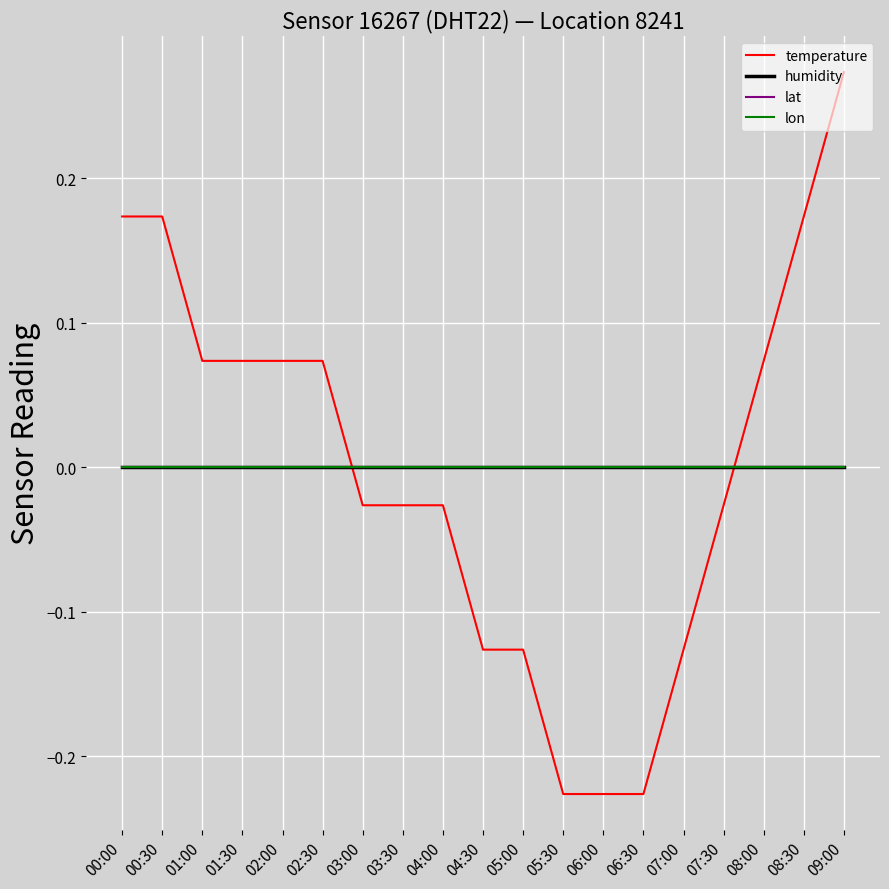

Does the chart display data point markers on the line(s)?

No